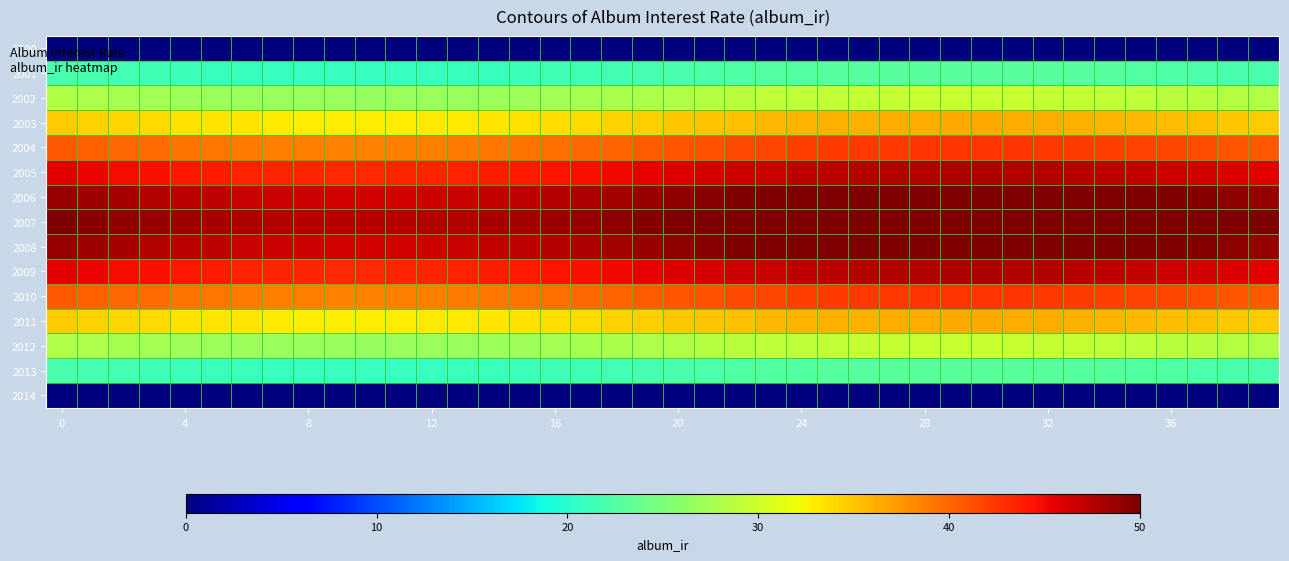

Reading left to right, what are all the values shown in this chart?

2000: 0.0	0.0	0.0	0.0	0.0	0.0	0.0	0.0	0.0	0.0	0.0	0.0	0.0	0.0	0.0	0.0	0.0	0.0	0.0	0.0	0.0	0.0	0.0	0.0	0.0	0.0	0.0	0.0	0.0	0.0	0.0	0.0	0.0	0.0	0.0	0.0	0.0	0.0	0.0	0.0
2001: 21.9	21.7	21.5	21.4	21.2	21.1	21.0	20.9	20.8	20.8	20.8	20.8	20.9	20.9	21.0	21.2	21.3	21.4	21.6	21.8	22.0	22.1	22.3	22.5	22.6	22.7	22.8	22.9	23.0	23.0	23.0	22.9	22.9	22.8	22.7	22.5	22.4	22.2	22.1	21.9
2002: 28.2	27.9	27.7	27.5	27.3	27.1	27.0	26.9	26.8	26.8	26.8	26.8	26.8	26.9	27.1	27.2	27.4	27.6	27.8	28.1	28.3	28.5	28.7	28.9	29.1	29.3	29.4	29.5	29.5	29.6	29.6	29.5	29.4	29.3	29.2	29.0	28.8	28.6	28.4	28.2
2003: 34.6	34.4	34.1	33.8	33.6	33.4	33.2	33.1	33.0	32.9	32.9	32.9	33.0	33.1	33.3	33.5	33.7	33.9	34.2	34.5	34.8	35.0	35.3	35.6	35.8	36.0	36.1	36.2	36.3	36.4	36.3	36.3	36.2	36.1	35.9	35.7	35.4	35.2	34.9	34.6
2004: 40.7	40.3	40.0	39.7	39.4	39.2	39.0	38.8	38.7	38.6	38.6	38.7	38.8	38.9	39.1	39.3	39.6	39.9	40.2	40.5	40.8	41.2	41.5	41.8	42.0	42.2	42.4	42.6	42.7	42.7	42.7	42.6	42.5	42.3	42.1	41.9	41.6	41.3	41.0	40.7
2005: 45.6	45.2	44.9	44.6	44.2	44.0	43.7	43.6	43.4	43.3	43.3	43.4	43.5	43.6	43.8	44.1	44.4	44.7	45.1	45.4	45.8	46.2	46.5	46.8	47.1	47.4	47.6	47.7	47.8	47.9	47.9	47.8	47.7	47.5	47.3	47.0	46.7	46.3	46.0	45.6
2006: 48.9	48.5	48.1	47.7	47.4	47.1	46.9	46.7	46.5	46.4	46.4	46.5	46.6	46.7	47.0	47.2	47.6	47.9	48.3	48.7	49.1	49.4	49.8	50.2	50.5	50.8	51.0	51.1	51.3	51.3	51.3	51.2	51.1	50.9	50.6	50.3	50.0	49.6	49.3	48.9
2007: 50.0	49.6	49.2	48.8	48.5	48.2	47.9	47.7	47.6	47.5	47.5	47.6	47.7	47.8	48.1	48.3	48.7	49.0	49.4	49.8	50.2	50.6	51.0	51.3	51.7	51.9	52.2	52.3	52.4	52.5	52.5	52.4	52.3	52.1	51.8	51.5	51.2	50.8	50.4	50.0
2008: 48.9	48.5	48.1	47.7	47.4	47.1	46.9	46.7	46.5	46.4	46.4	46.5	46.6	46.7	47.0	47.2	47.6	47.9	48.3	48.7	49.1	49.4	49.8	50.2	50.5	50.8	51.0	51.1	51.3	51.3	51.3	51.2	51.1	50.9	50.6	50.3	50.0	49.6	49.3	48.9
2009: 45.6	45.2	44.9	44.6	44.2	44.0	43.7	43.6	43.4	43.3	43.3	43.4	43.5	43.6	43.8	44.1	44.4	44.7	45.1	45.4	45.8	46.2	46.5	46.8	47.1	47.4	47.6	47.7	47.8	47.9	47.9	47.8	47.7	47.5	47.3	47.0	46.7	46.3	46.0	45.6
2010: 40.7	40.3	40.0	39.7	39.4	39.2	39.0	38.8	38.7	38.6	38.6	38.7	38.8	38.9	39.1	39.3	39.6	39.9	40.2	40.5	40.8	41.2	41.5	41.8	42.0	42.2	42.4	42.6	42.7	42.7	42.7	42.6	42.5	42.3	42.1	41.9	41.6	41.3	41.0	40.7
2011: 34.6	34.4	34.1	33.8	33.6	33.4	33.2	33.1	33.0	32.9	32.9	32.9	33.0	33.1	33.3	33.5	33.7	33.9	34.2	34.5	34.8	35.0	35.3	35.6	35.8	36.0	36.1	36.2	36.3	36.4	36.3	36.3	36.2	36.1	35.9	35.7	35.4	35.2	34.9	34.6
2012: 28.2	27.9	27.7	27.5	27.3	27.1	27.0	26.9	26.8	26.8	26.8	26.8	26.8	26.9	27.1	27.2	27.4	27.6	27.8	28.1	28.3	28.5	28.7	28.9	29.1	29.3	29.4	29.5	29.5	29.6	29.6	29.5	29.4	29.3	29.2	29.0	28.8	28.6	28.4	28.2
2013: 21.9	21.7	21.5	21.4	21.2	21.1	21.0	20.9	20.8	20.8	20.8	20.8	20.9	20.9	21.0	21.2	21.3	21.4	21.6	21.8	22.0	22.1	22.3	22.5	22.6	22.7	22.8	22.9	23.0	23.0	23.0	22.9	22.9	22.8	22.7	22.5	22.4	22.2	22.1	21.9
2014: 0.0	0.0	0.0	0.0	0.0	0.0	0.0	0.0	0.0	0.0	0.0	0.0	0.0	0.0	0.0	0.0	0.0	0.0	0.0	0.0	0.0	0.0	0.0	0.0	0.0	0.0	0.0	0.0	0.0	0.0	0.0	0.0	0.0	0.0	0.0	0.0	0.0	0.0	0.0	0.0